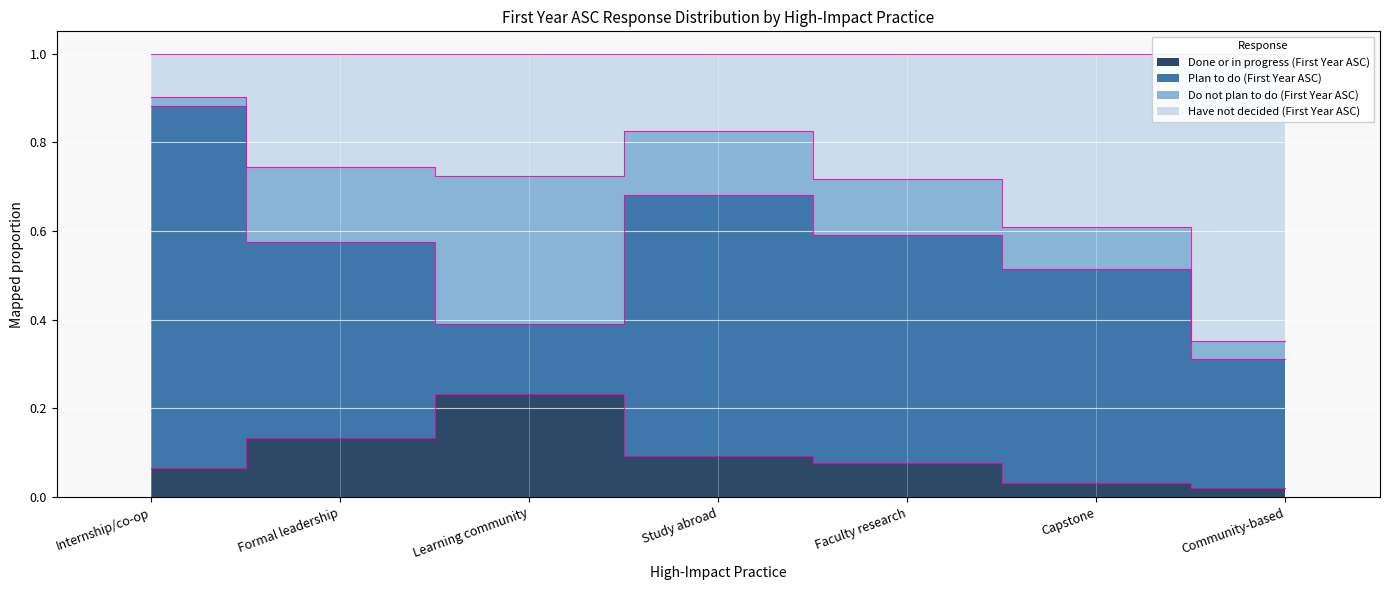

At how many categories does at least one series exceed 0?

7